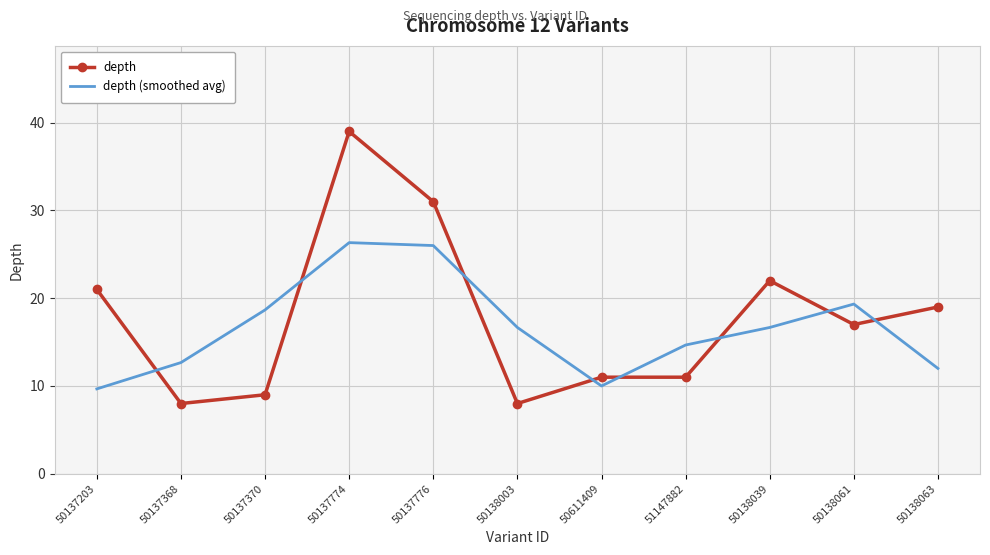

What position from the right is 50137774?

8